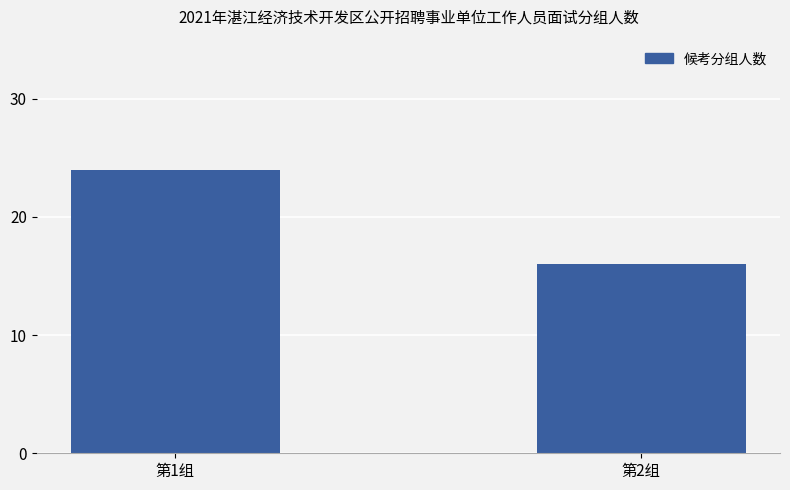

What is the smallest value displayed?

16